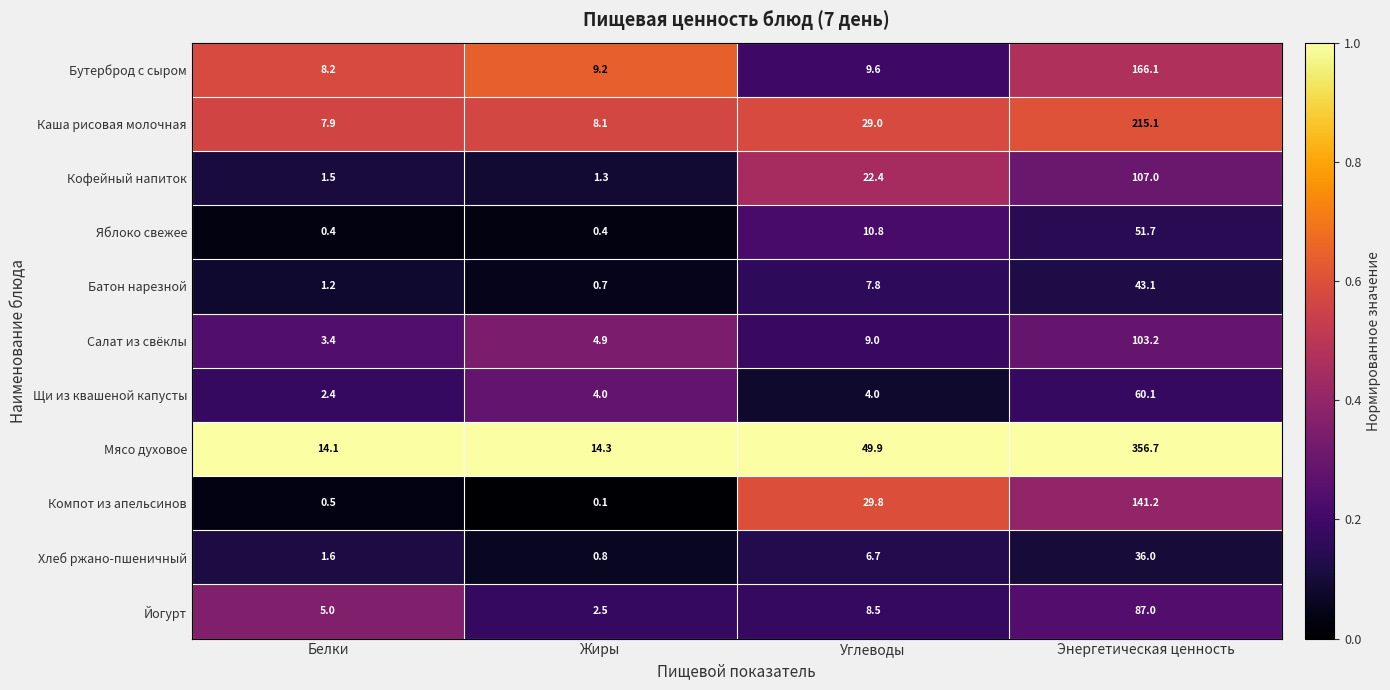

The value of Мясо духовое at Энергетическая ценность is 356.7. True or false?

True